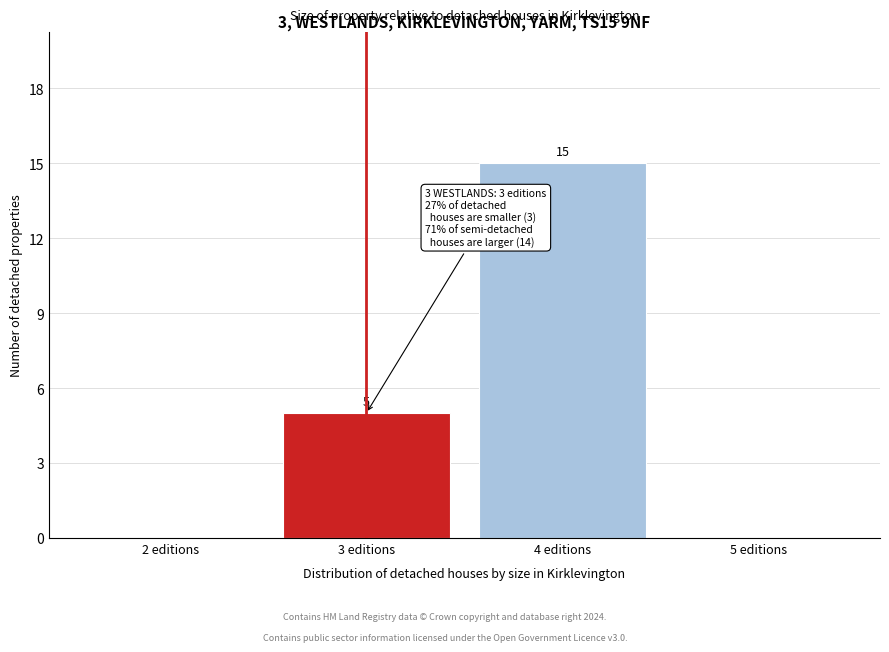

Which range on the x-axis has the tallest bar?

3.5 to 4.5